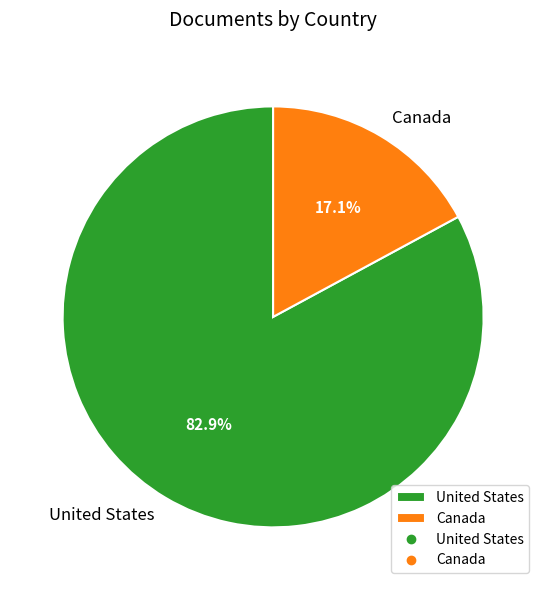

Which slice is the smallest?

Canada